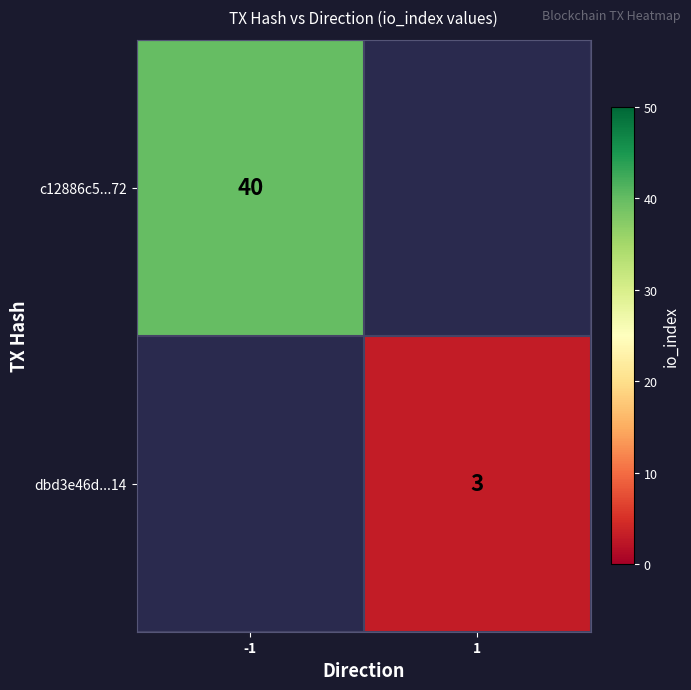

Is the value of c12886c5...72 at -1 greater than the value of dbd3e46d...14 at 1?

Yes